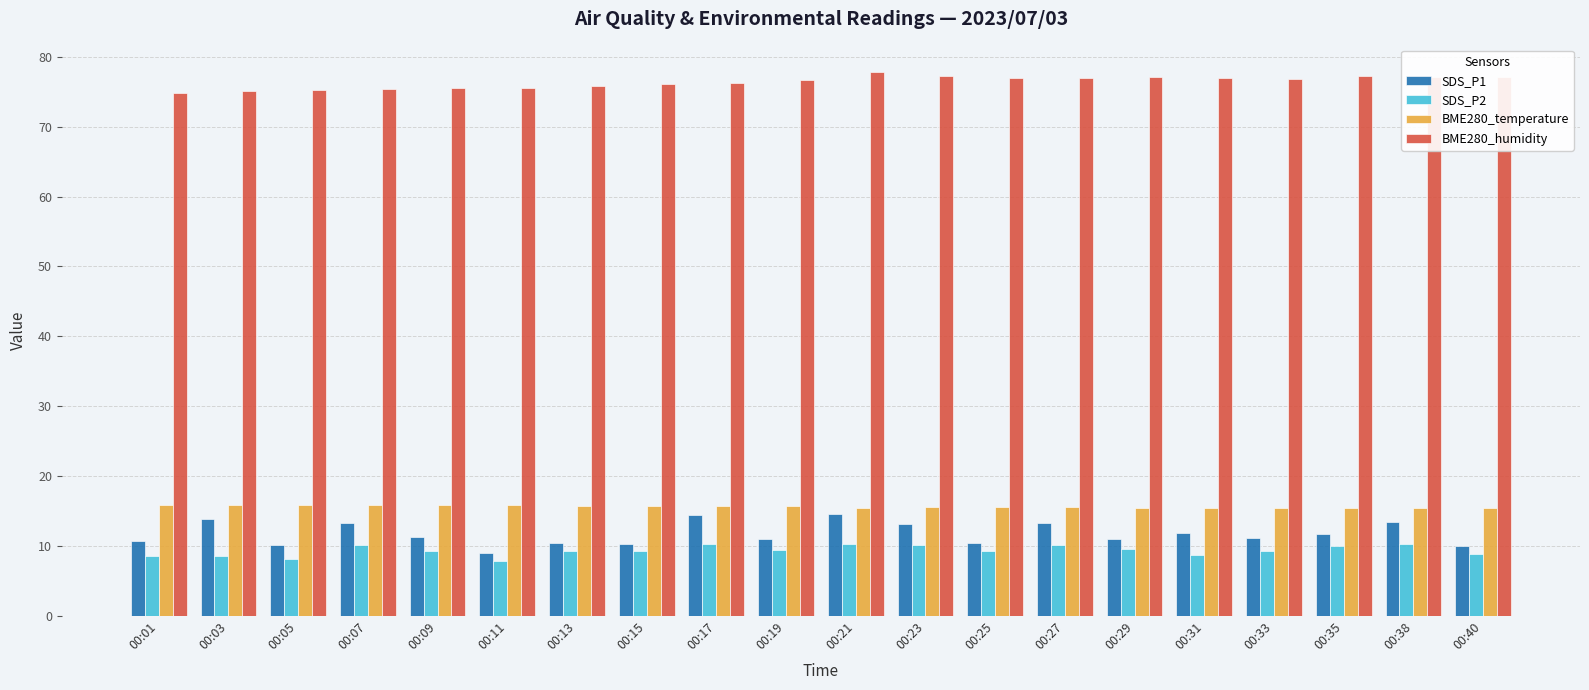

How many categories are shown in the chart?

20